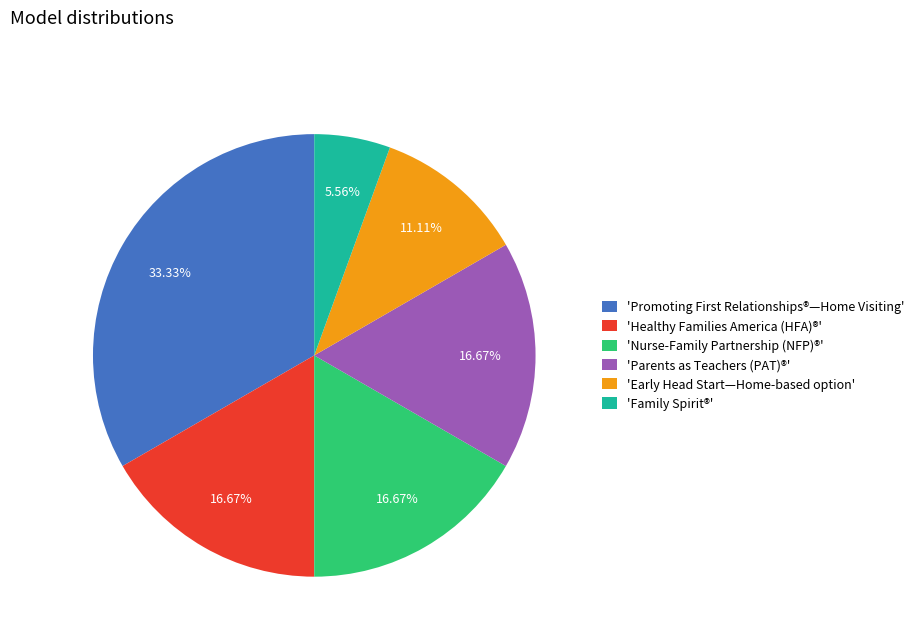

Which slice is the largest?

'Promoting First Relationships®—Home Visiting'